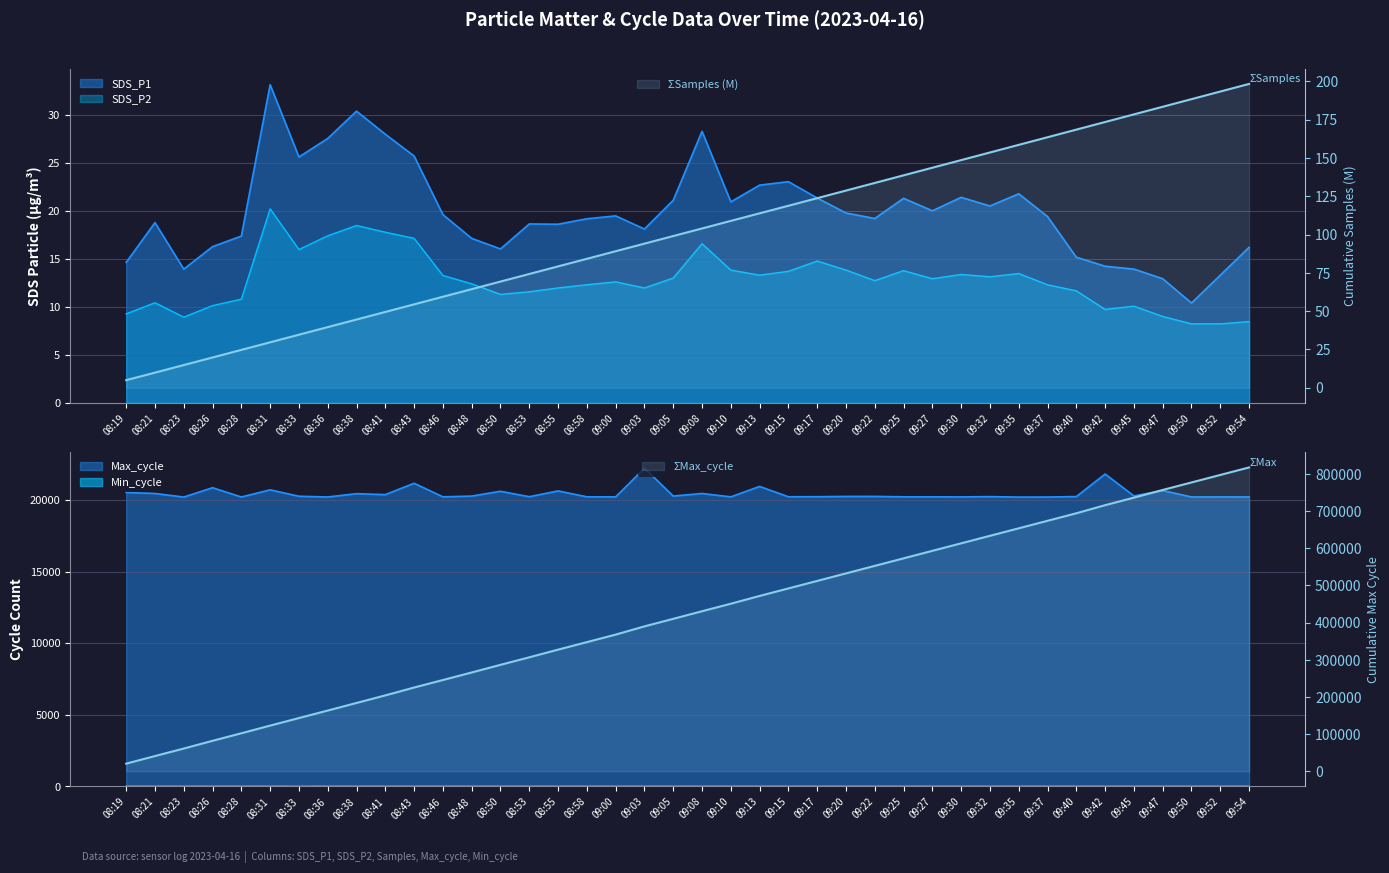

Which series has the widest spread of values?

SDS_P1